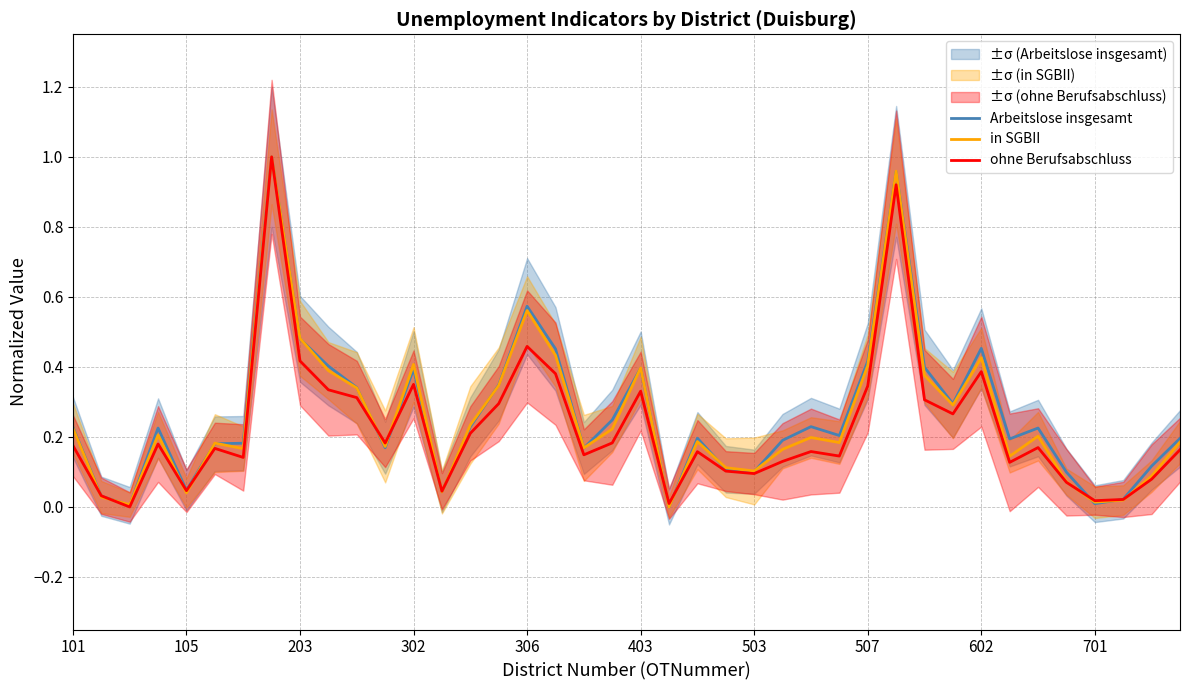

Is it true that Arbeitslose insgesamt equals 0.5 at 302?

False